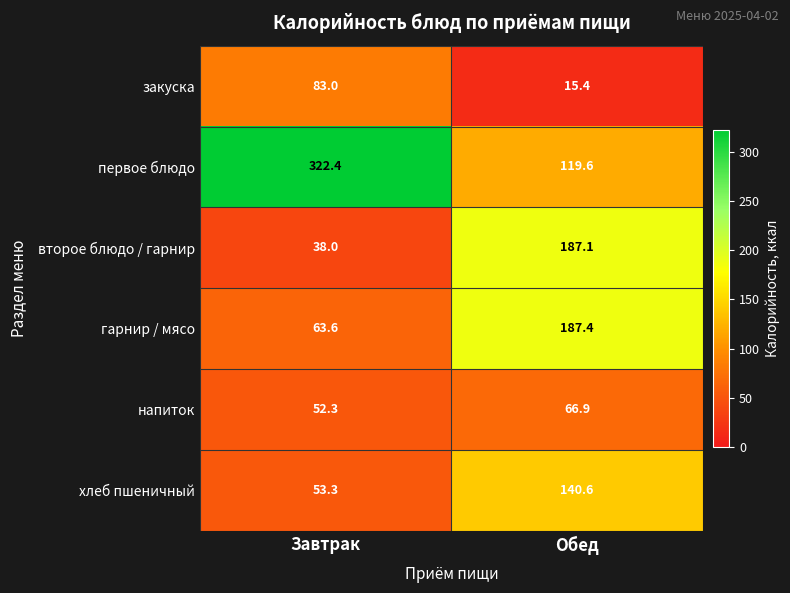

The напиток series shows 91.0 at Обед. True or false?

False